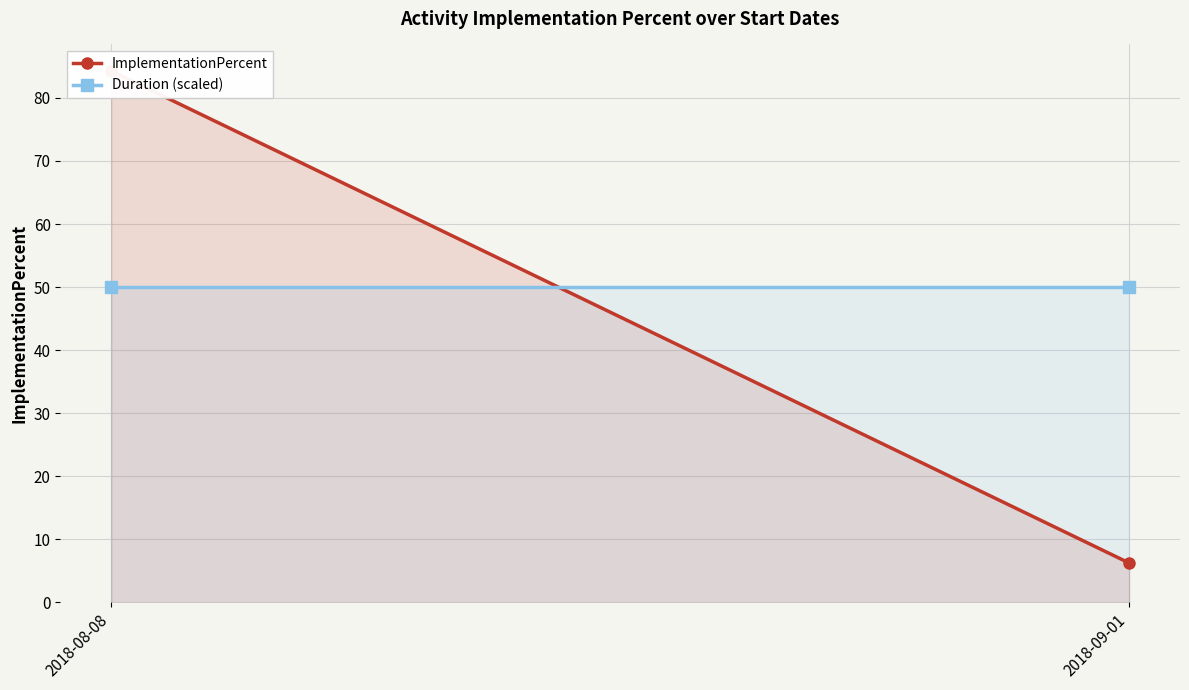

At 2018-08-08, list the series in order from largest to smallest.

ImplementationPercent, Duration (scaled)